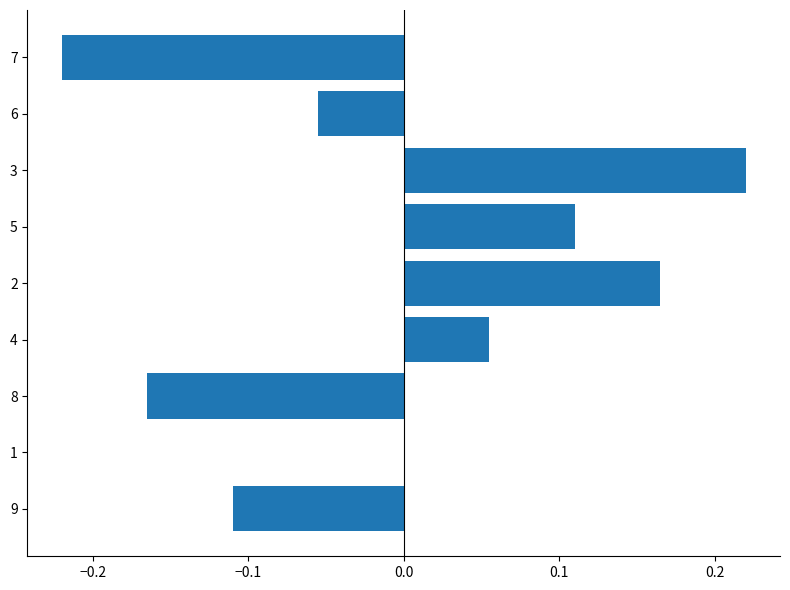

What is the change in value from 4 to 5?

+0.1